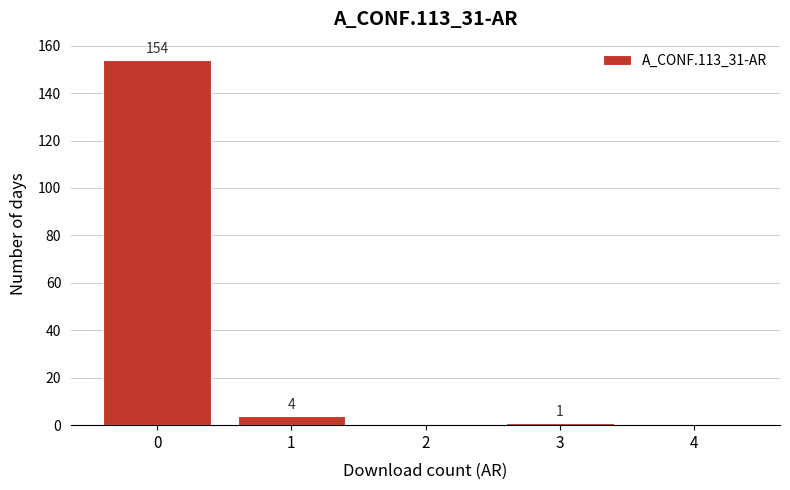

Reading right to left, extract all data points from this chart.

4=0	3=1	2=0	1=4	0=154